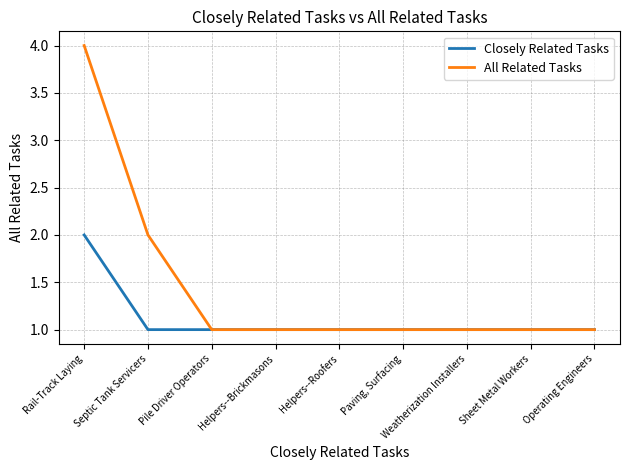

At which category does the chart reach its peak across all series?

Rail-Track Laying